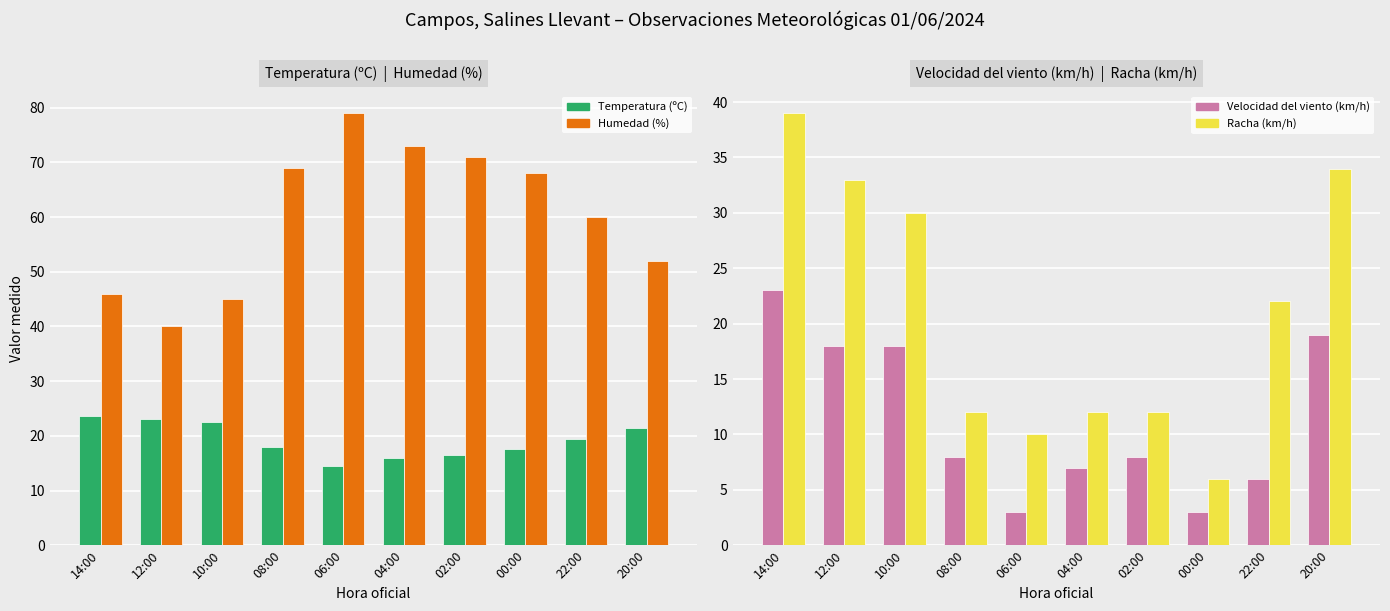

Is it true that Velocidad del viento (km/h) equals 1.8 at 06:00?

False